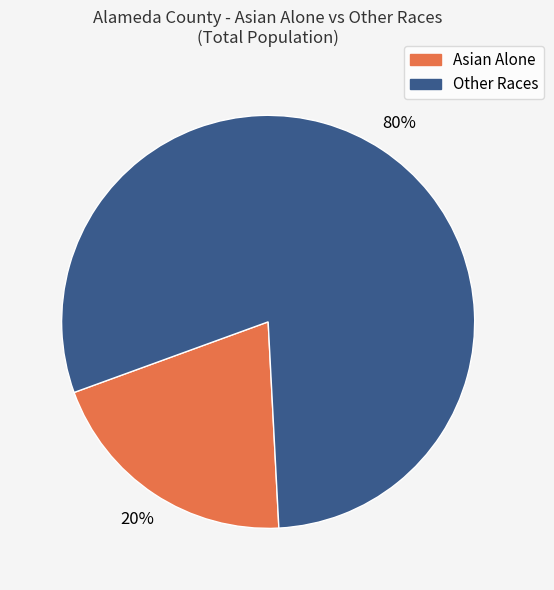

To the nearest percent, what is the average slice percentage?

50%